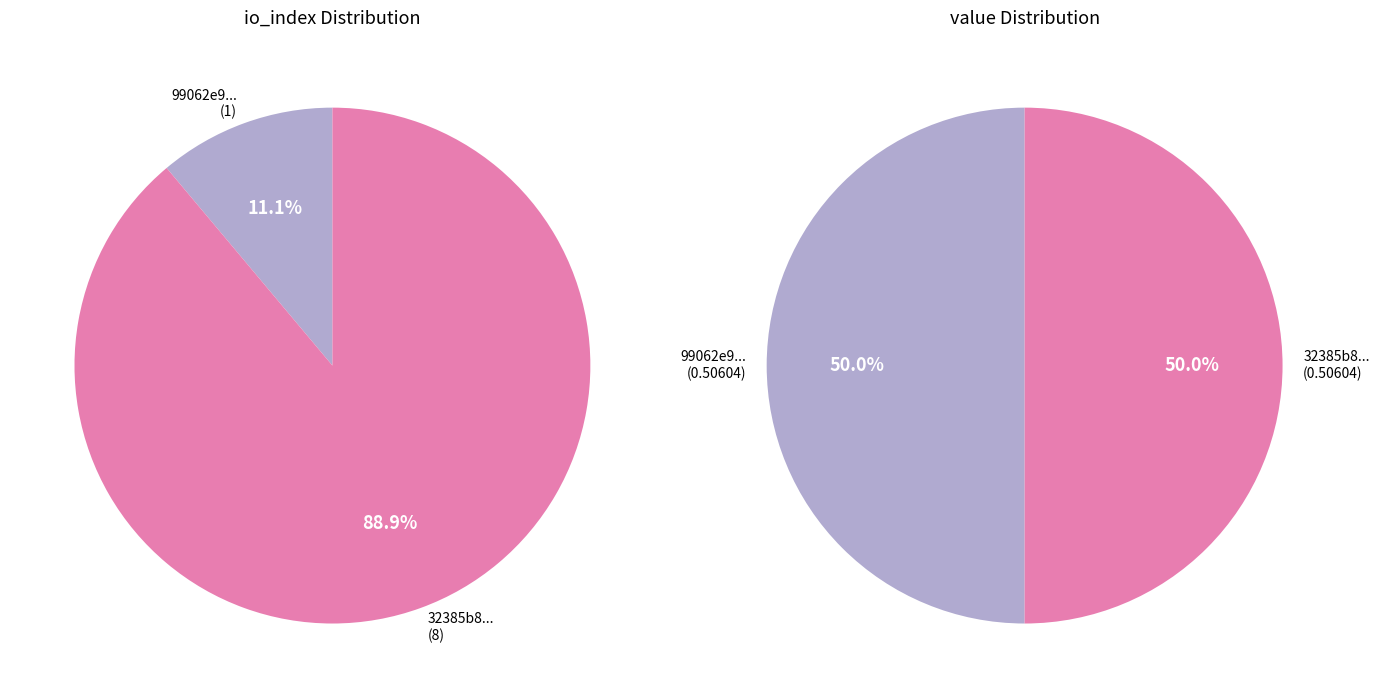

How many segments does this pie chart have?

2